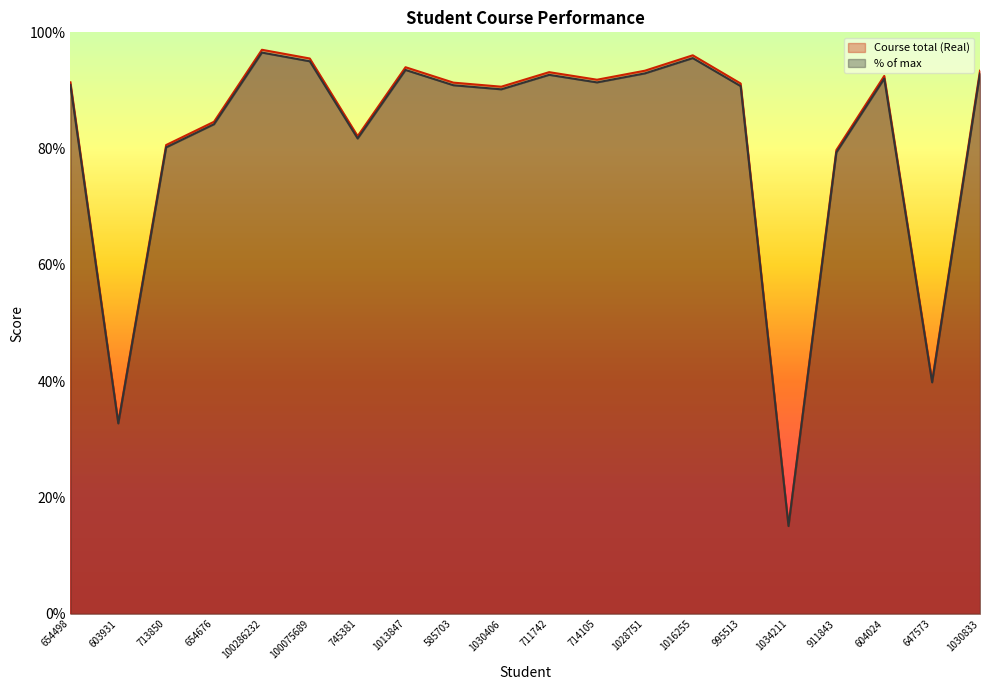

Reading left to right, list all the values displayed in this chart.

Course total (Real): 91.4	32.9	80.6	84.6	97.0	95.5	82.2	94.0	91.3	90.7	93.2	91.8	93.4	96.0	91.2	15.2	79.8	92.5	40.0	93.4
% of max: 91.0	32.7	80.2	84.2	96.5	95.0	81.7	93.5	90.9	90.2	92.7	91.4	92.9	95.6	90.8	15.1	79.3	92.0	39.8	92.9